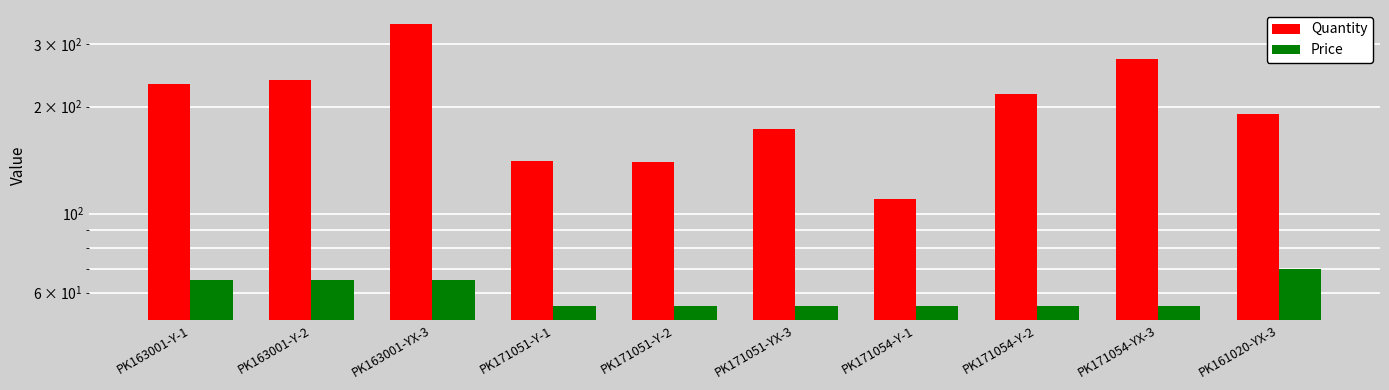

How many bars are there in each group?

2